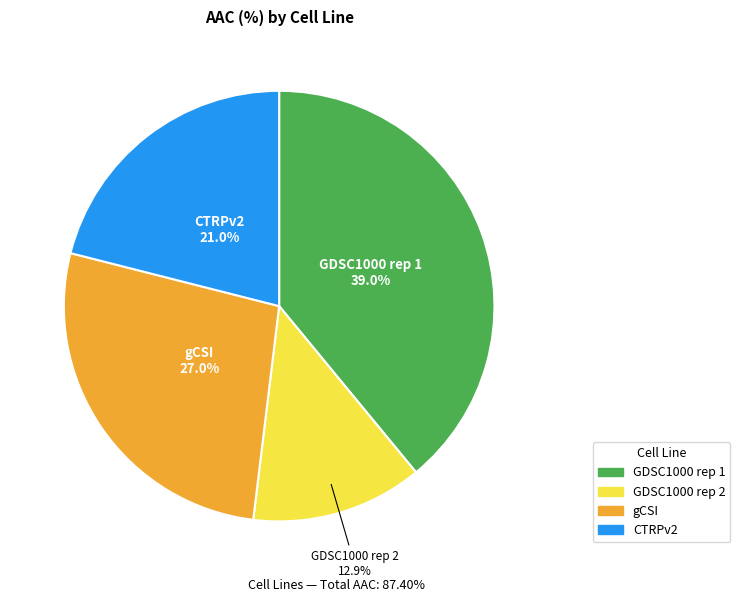

To the nearest percent, what is the average slice percentage?

25%